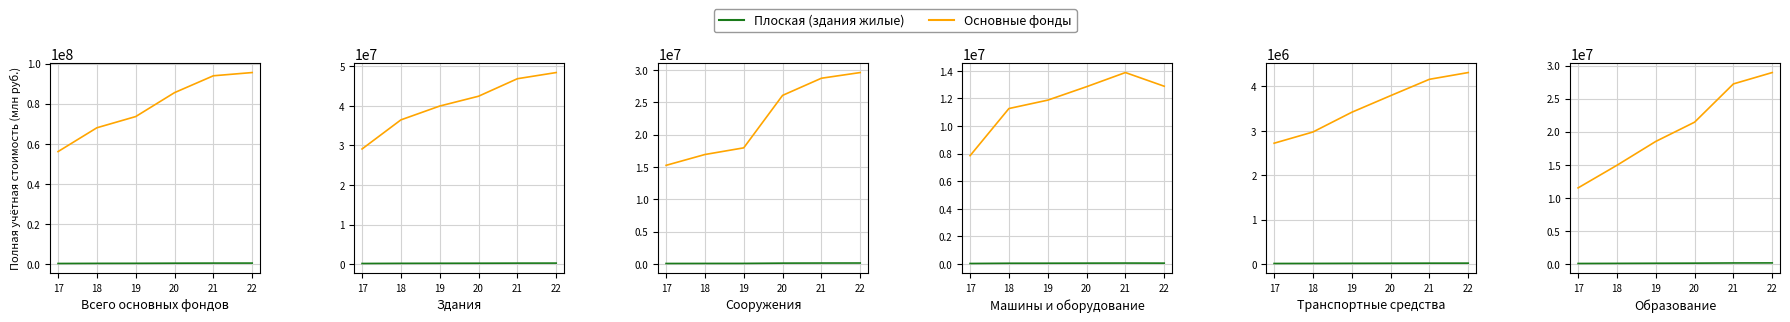

At how many categories does at least one series exceed 6722388?

6